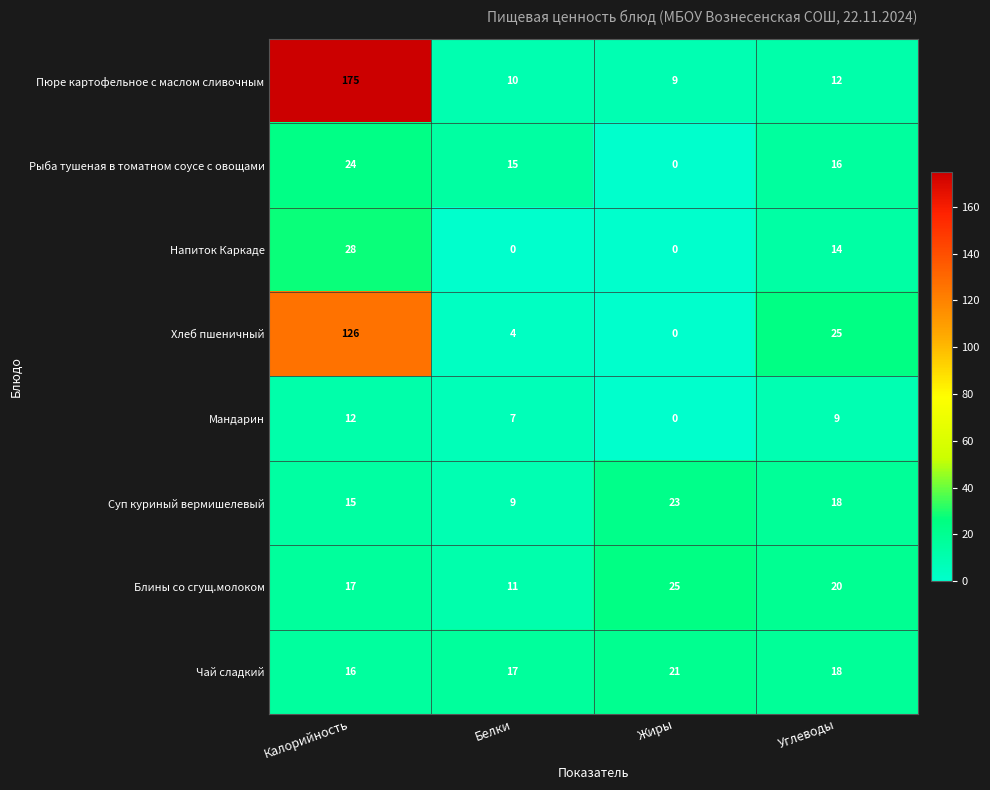

Which series changed the most between Жиры and Углеводы?

Хлеб пшеничный